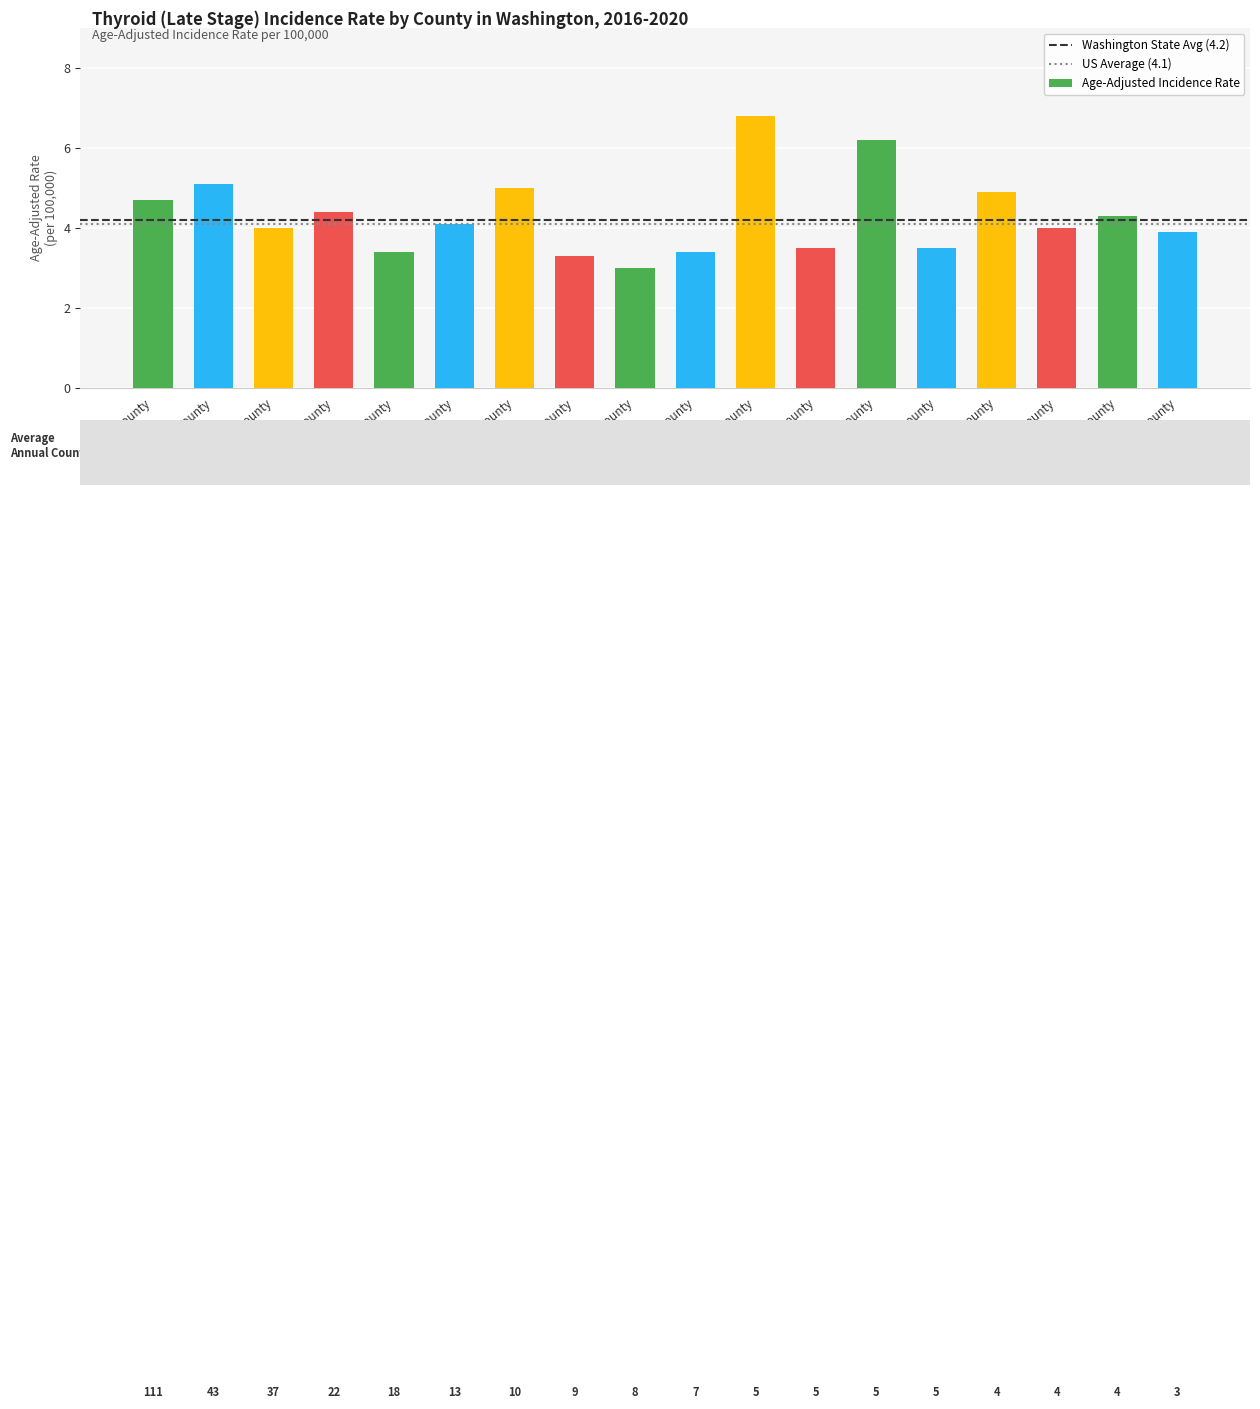

Which category has the highest value across all series?

Chelan County